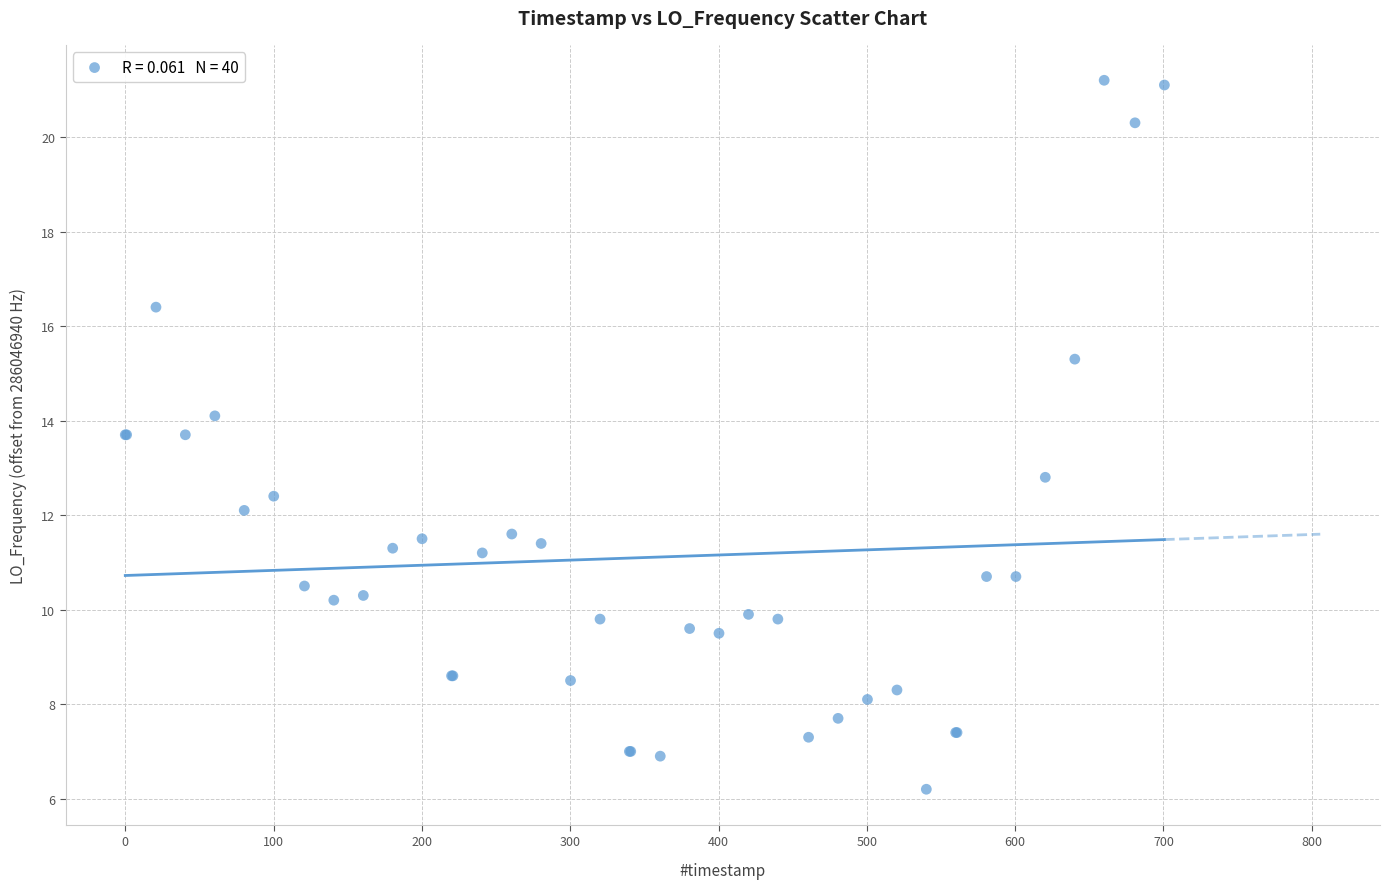

What Y value in the scatter plot is closest to 13?

12.8